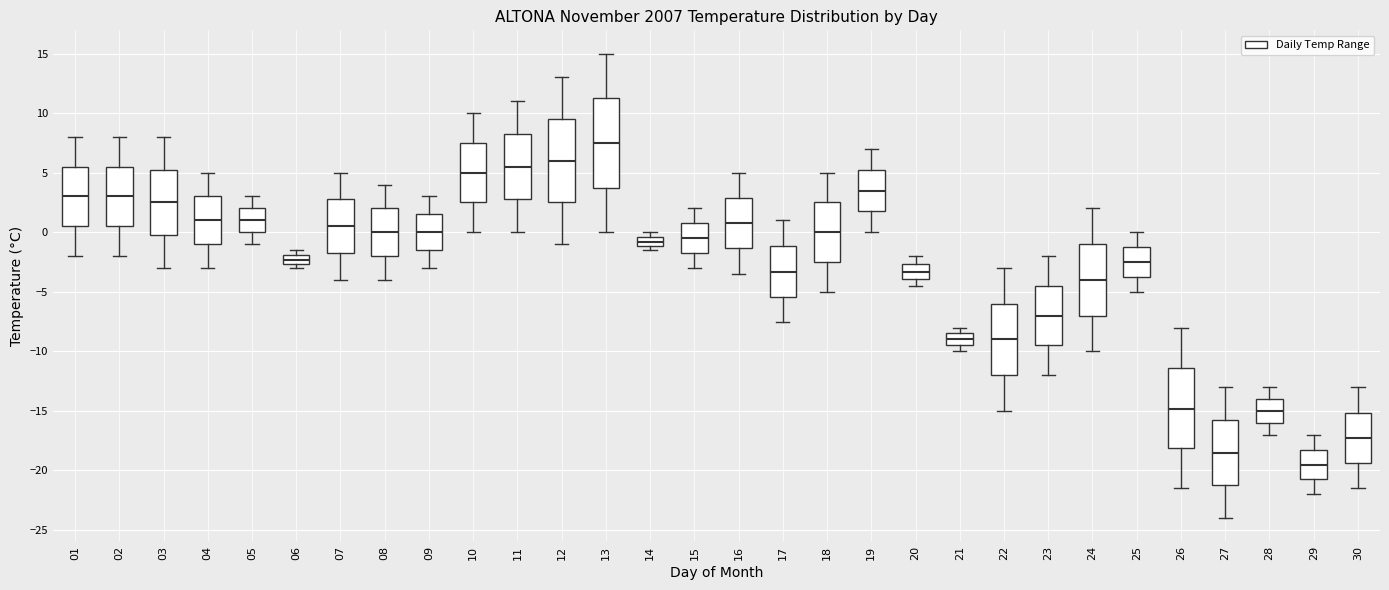

Which box is the tallest, from its lower edge to its upper edge?

13